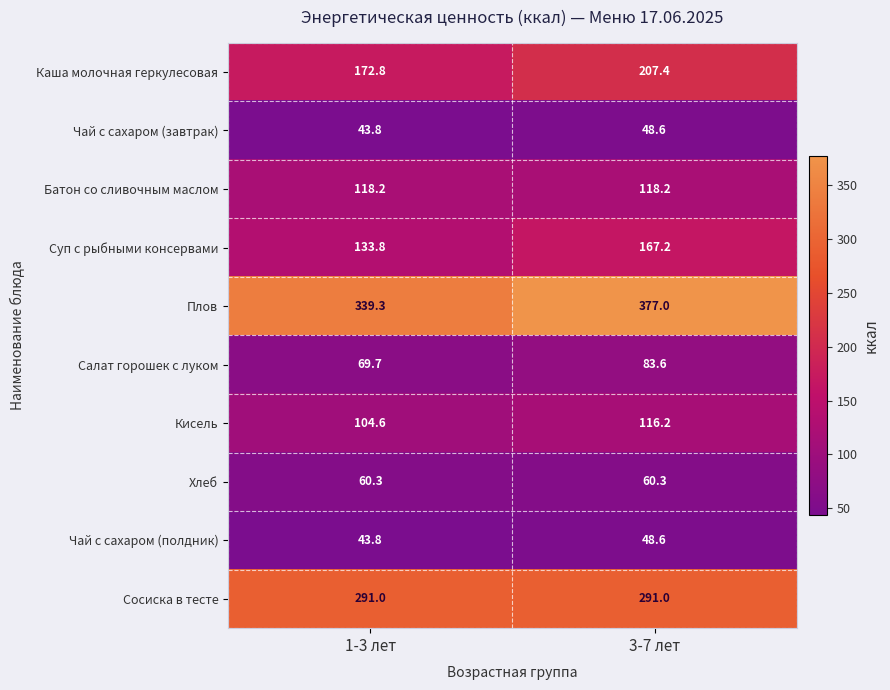

Which series has the widest spread of values?

Плов